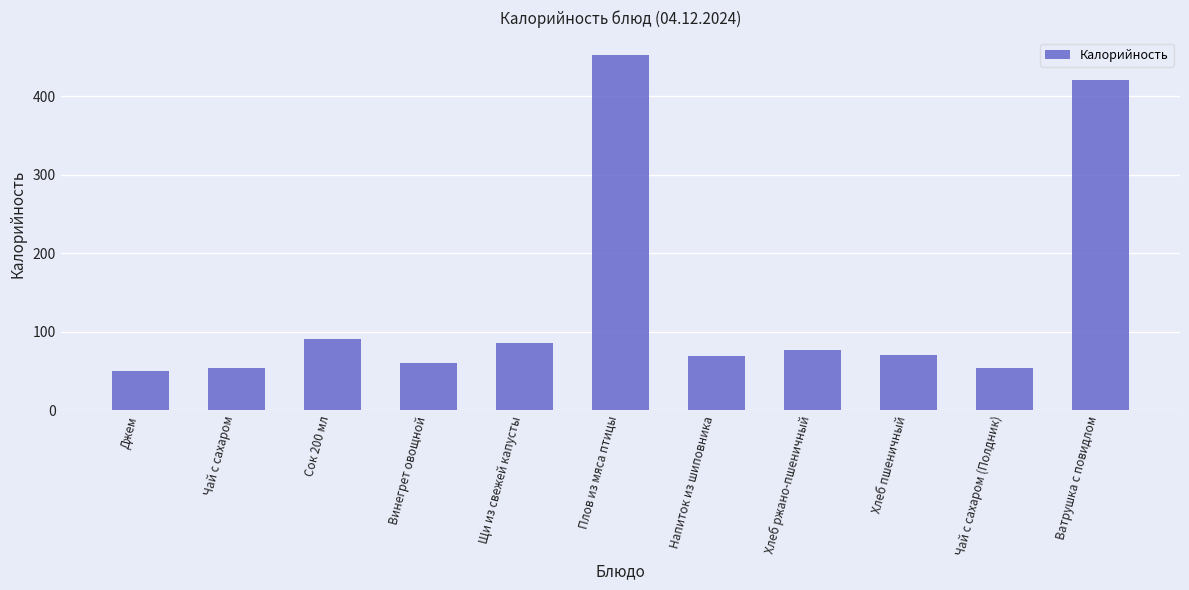

What position from the left is Щи из свежей капусты?

5